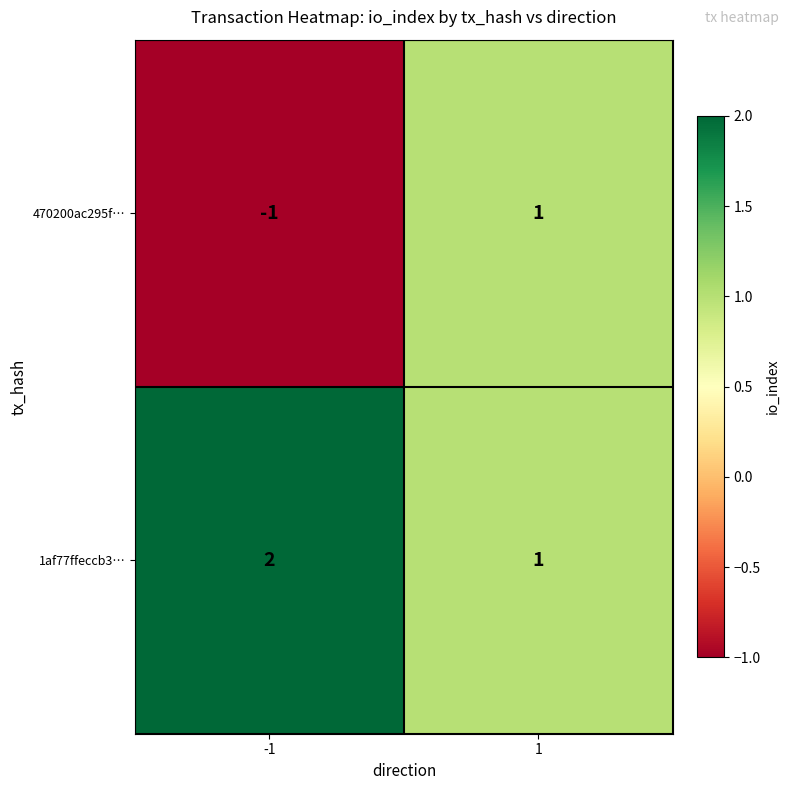

What is the sum of the 1af77ffeccb3… values at -1 and 1?

3